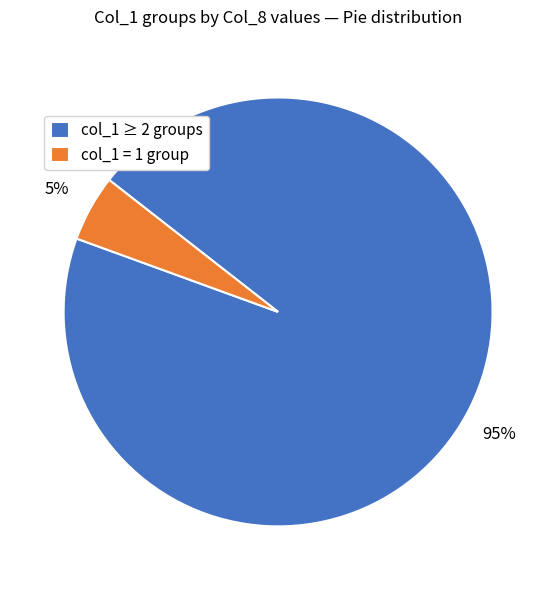

To the nearest percent, what percentage of the pie is col_1 = 1 group?

5%